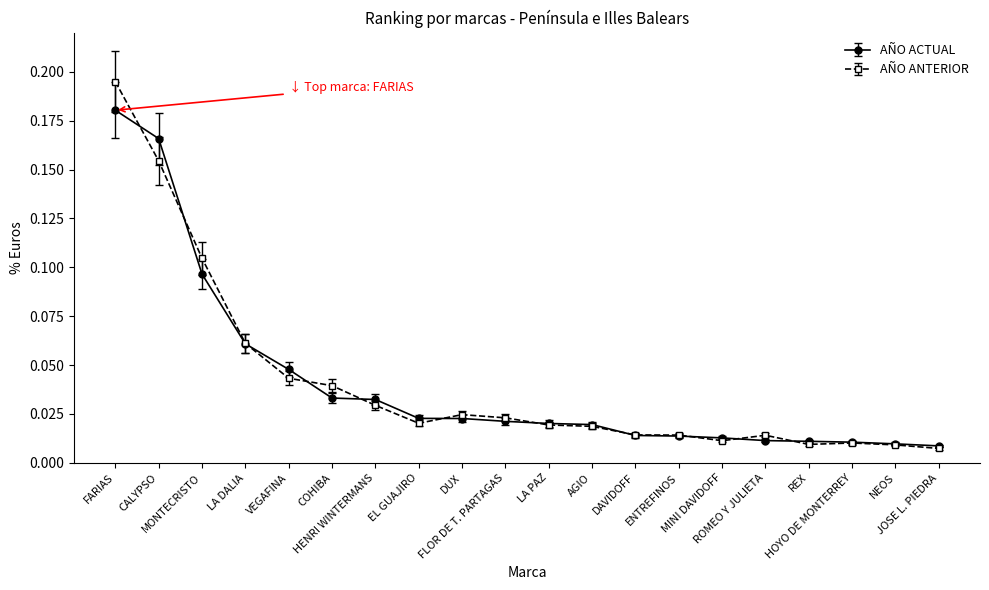

Where is AÑO ANTERIOR nearest to the value 0?

JOSE L. PIEDRA